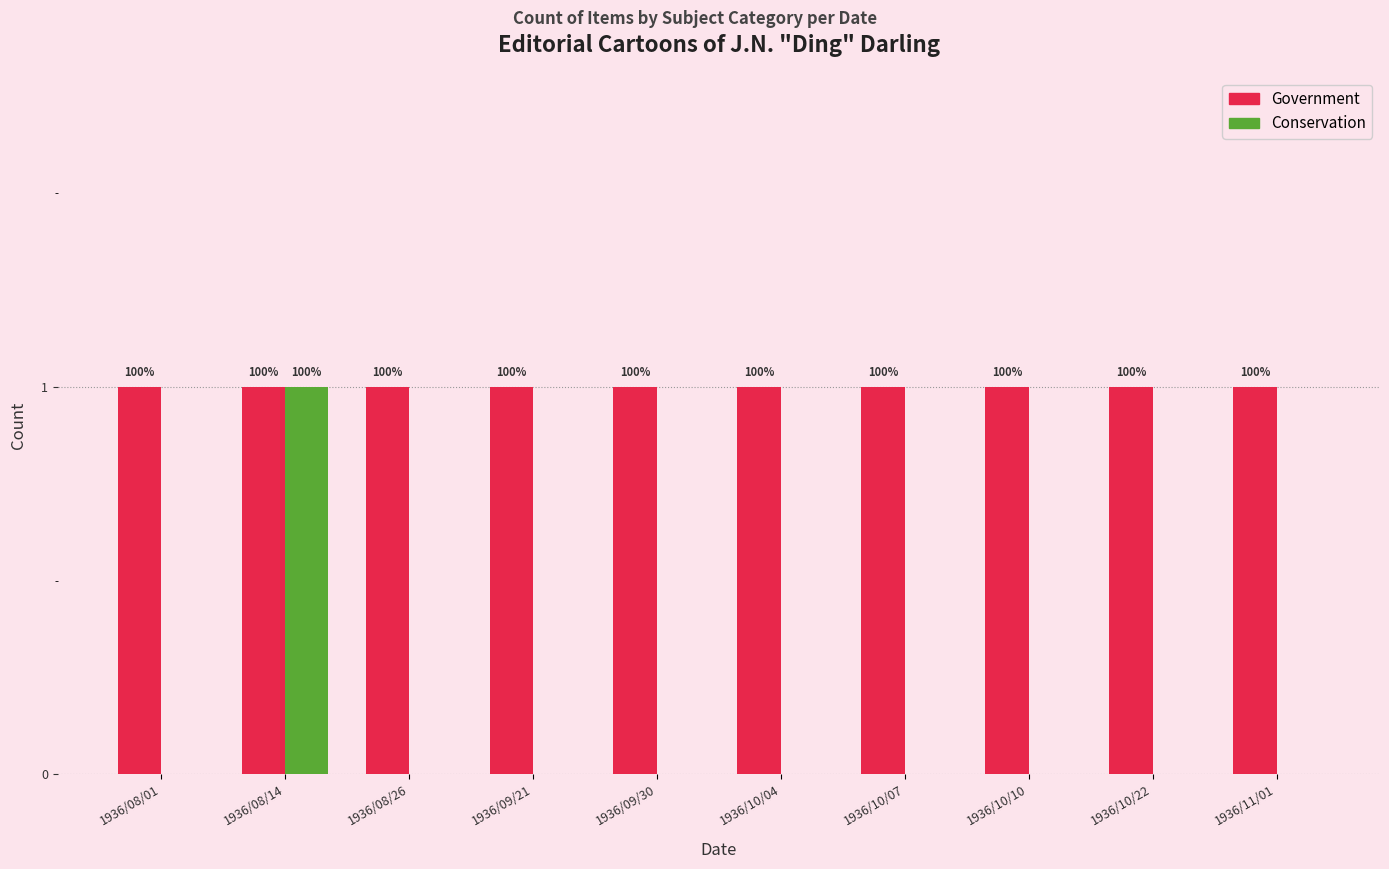

Is the value of Conservation at 1936/10/10 greater than the value of Government at 1936/10/10?

No